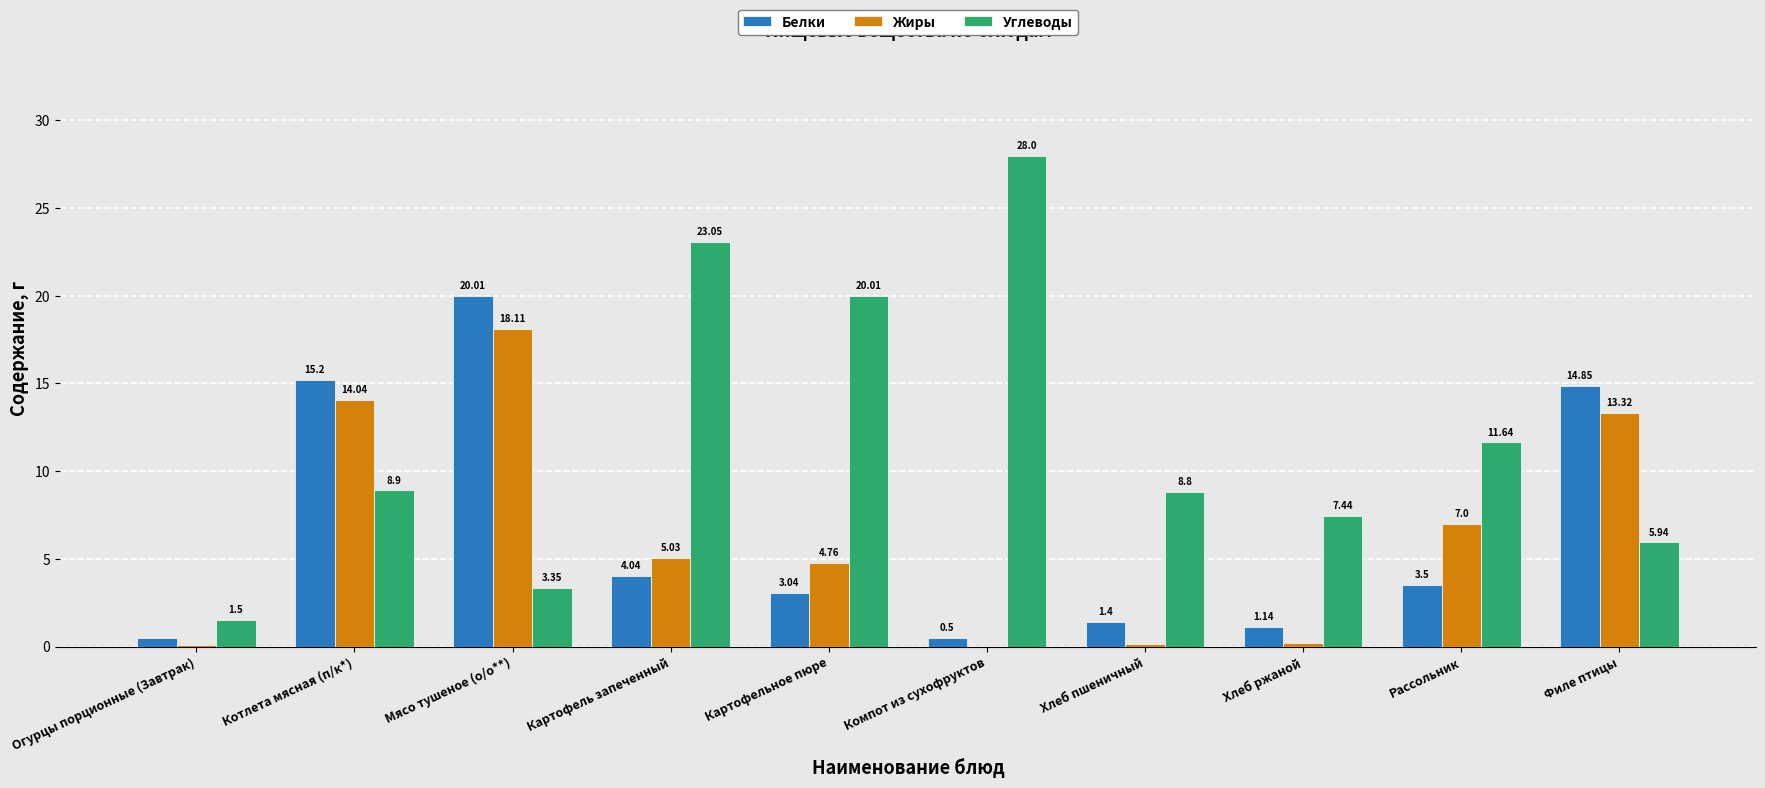

What is the sum of all Белки values?

64.2